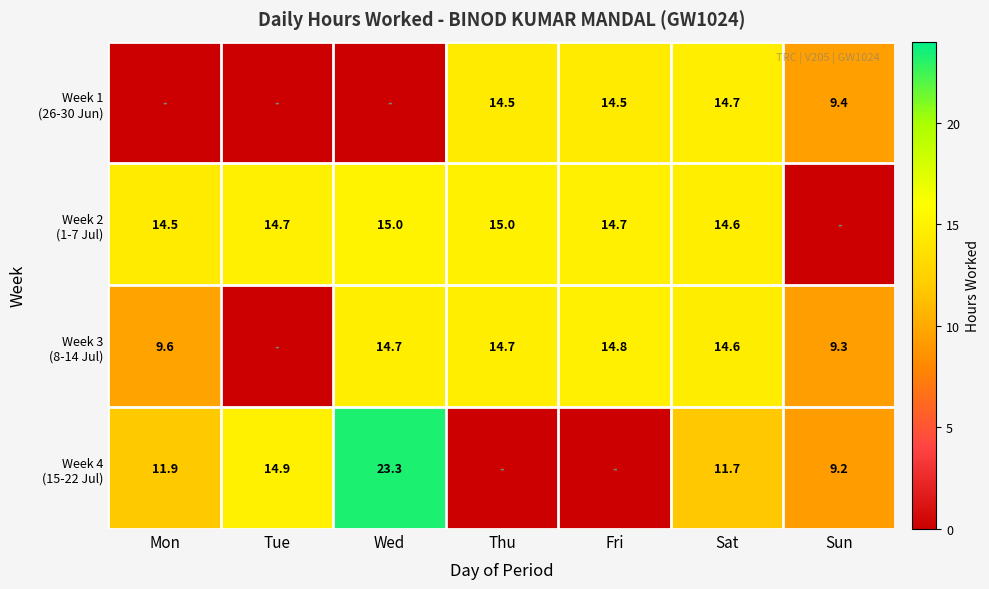

What is the difference between the highest and lowest values at Sat?

3.0